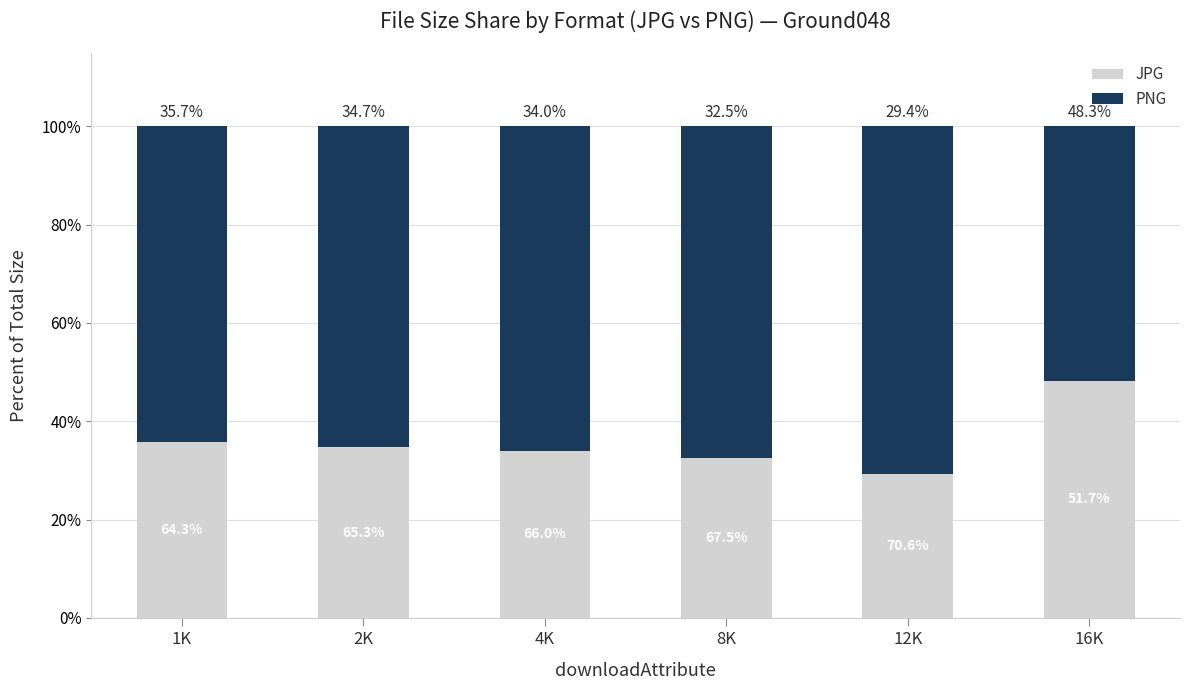

How many series are shown in this chart?

2